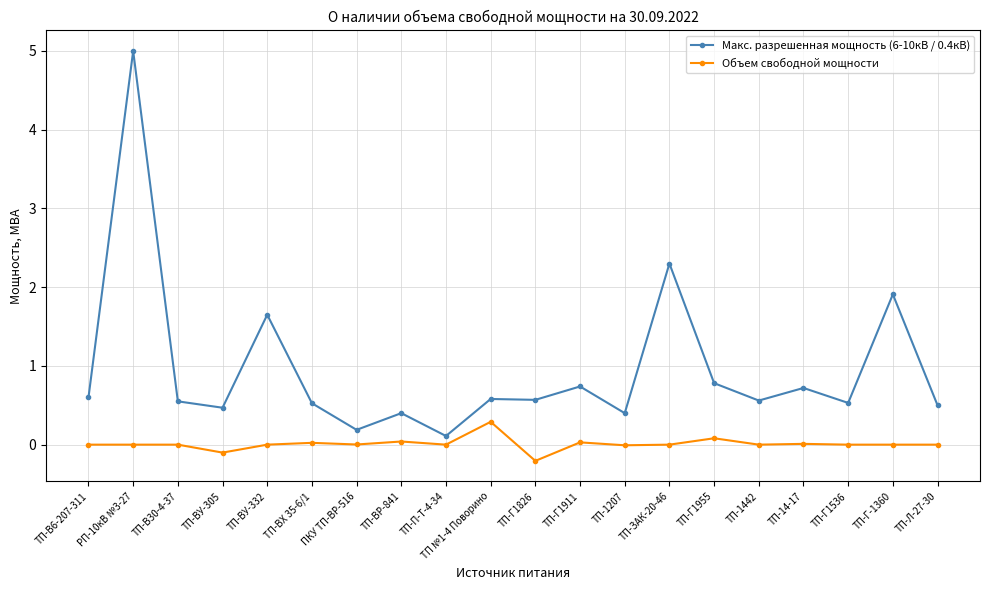

What is the smallest value displayed?

-0.2